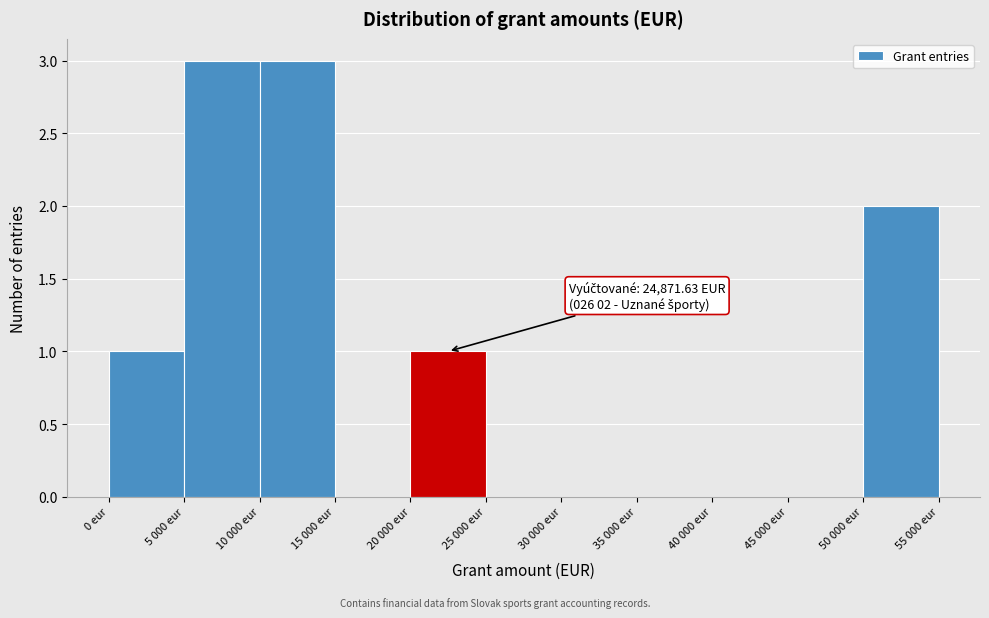

Reading right to left, what are all the values shown in this chart?

50 000 eur=2	45 000 eur=0	40 000 eur=0	35 000 eur=0	30 000 eur=0	25 000 eur=0	20 000 eur=1	15 000 eur=0	10 000 eur=3	5 000 eur=3	0 eur=1